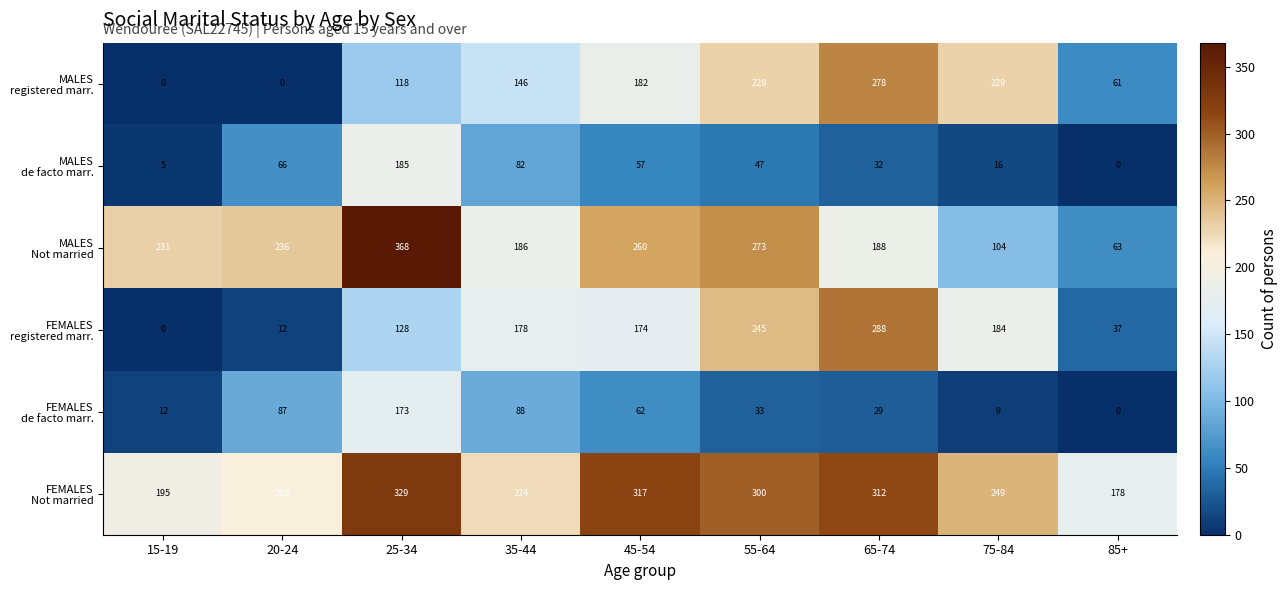

What is the difference between the highest and lowest values at 55-64?

267